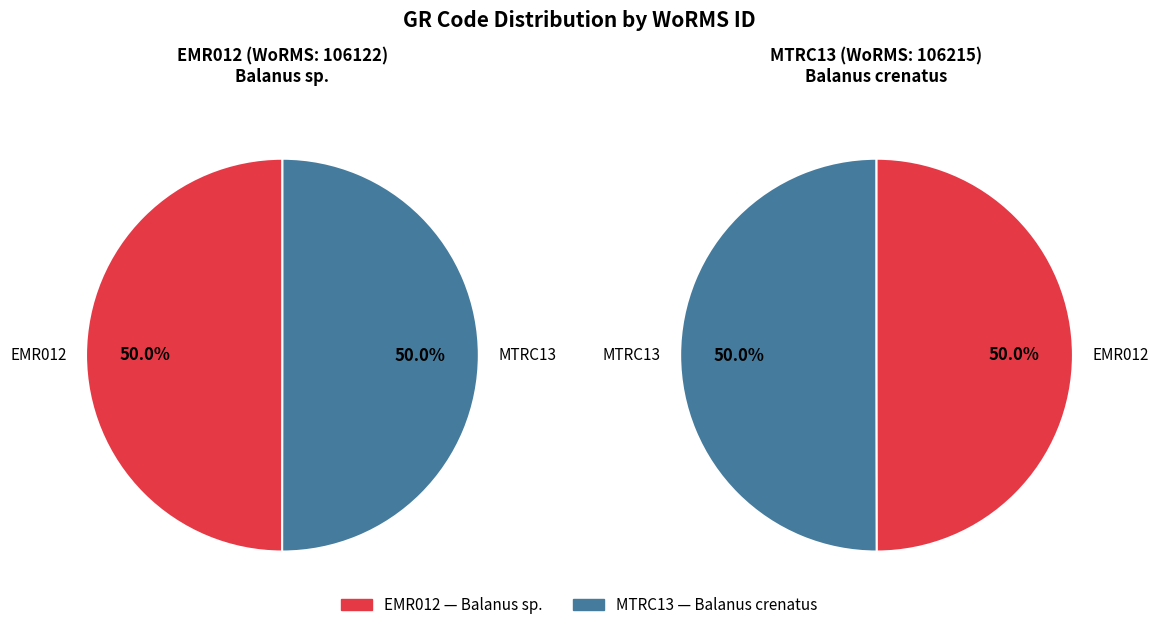

What is the total percentage of MTRC13 and EMR012?

100.0%